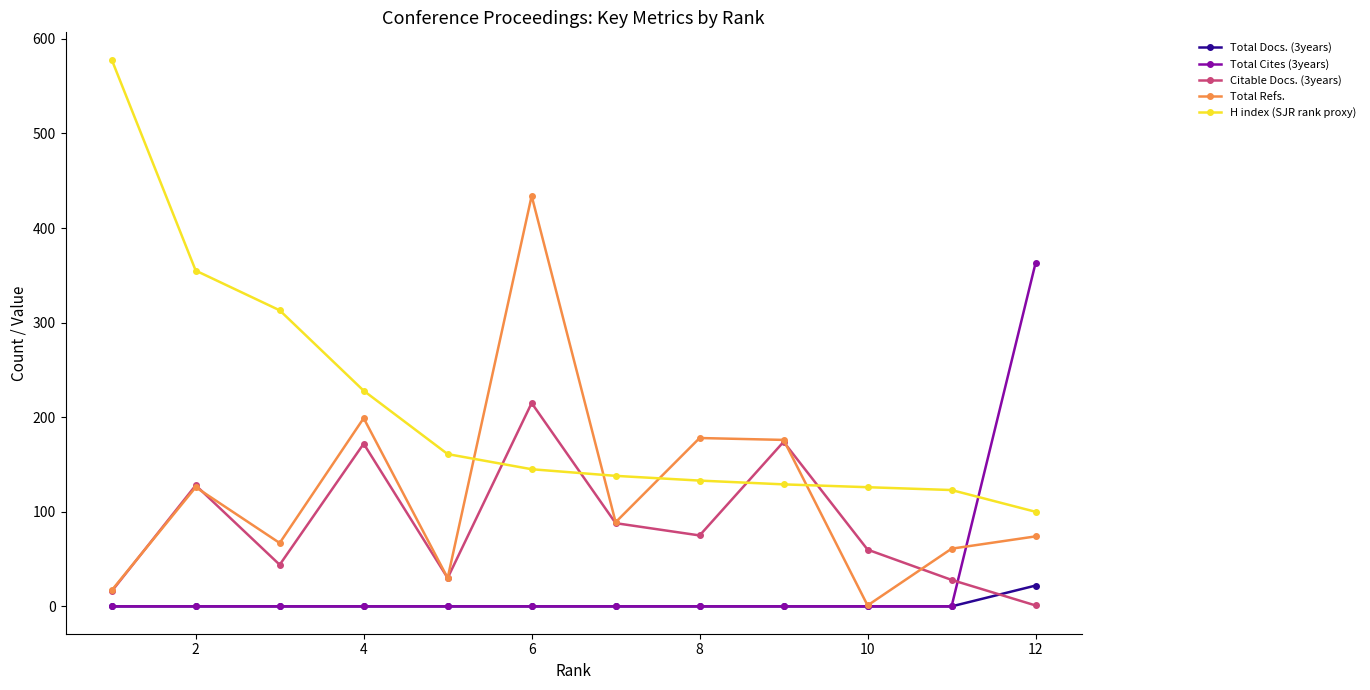

How many lines are shown in the chart?

5